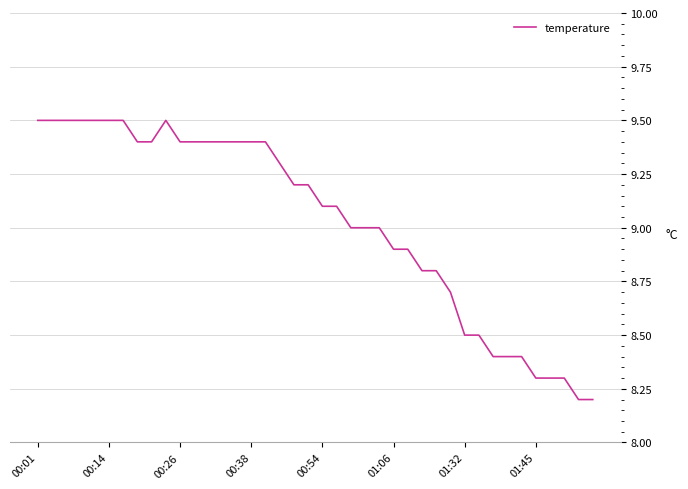

What is the greatest value displayed?

9.5